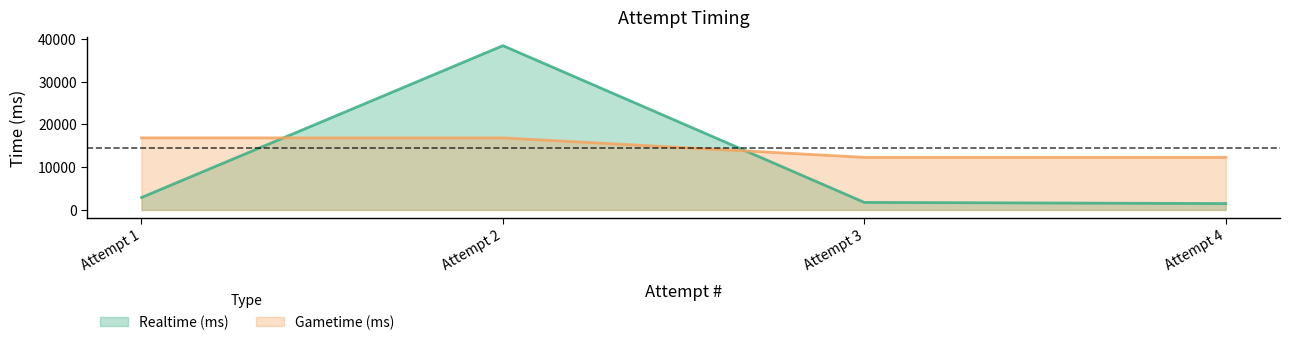

How many times do Realtime (ms) and Gametime (ms) cross each other?

2